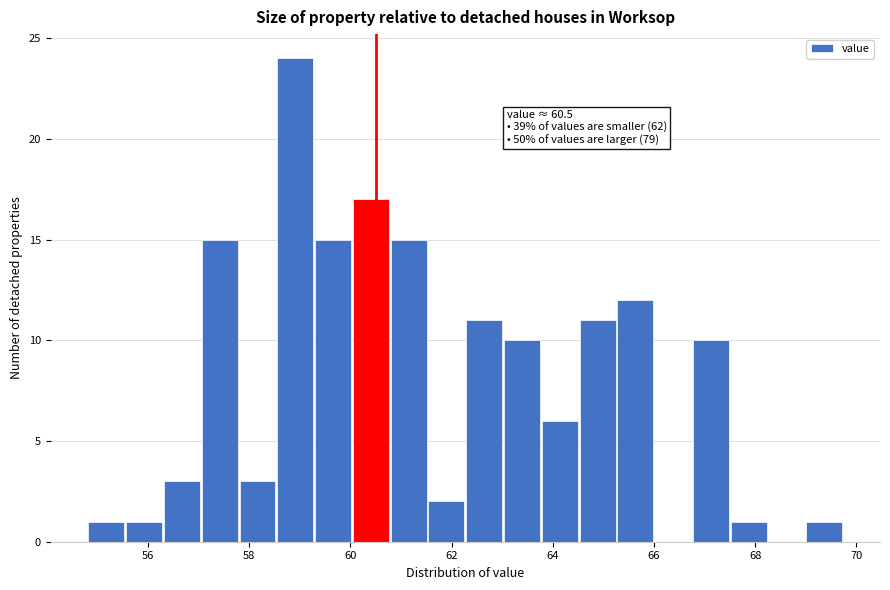

Around what value on the x-axis is the tallest bar? Give the approximate position of its centre, as read against the axis.

59.0